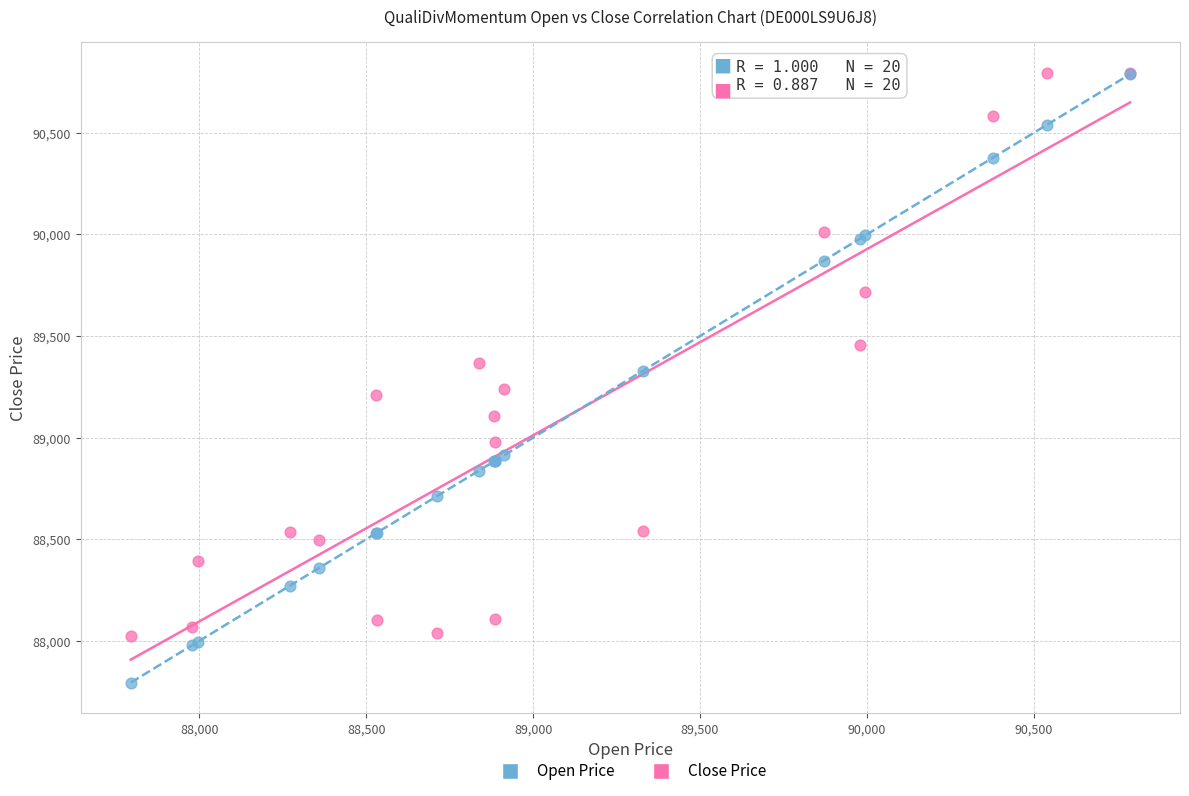

Which series has the widest spread of Y values?

Open Price